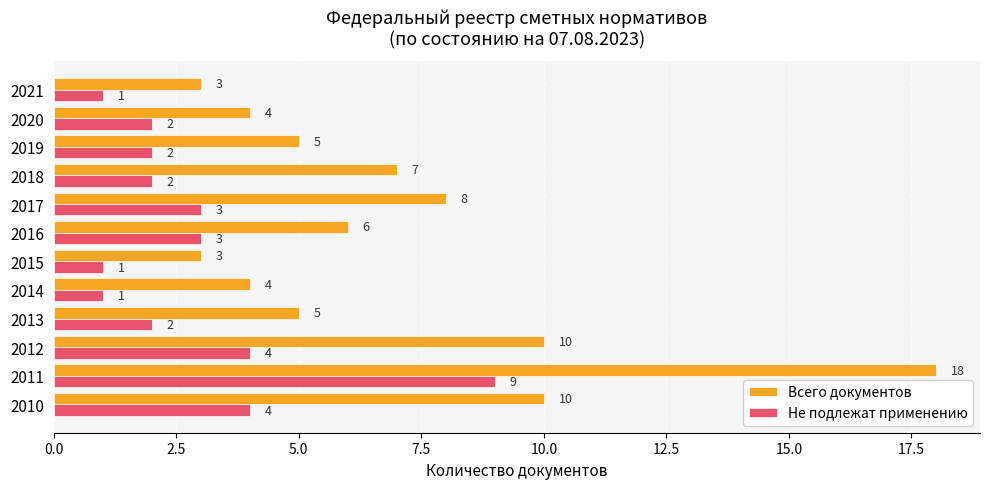

True or false: Всего документов has a value of 17 at 2012.

False